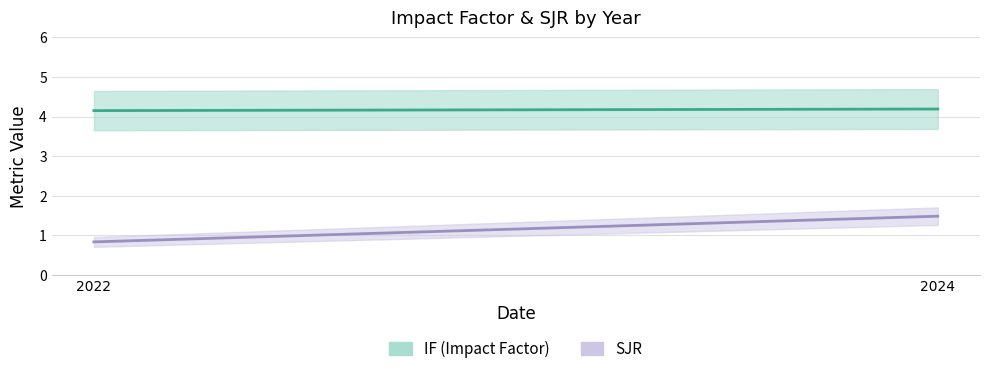

What is the maximum value shown in the chart?

4.2